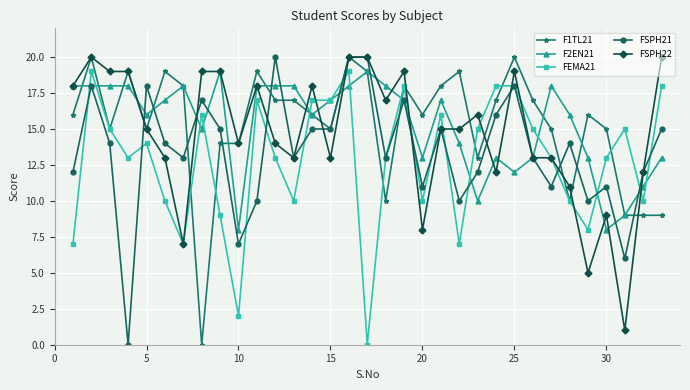

Which series has the largest total across all categories?

F1TL21